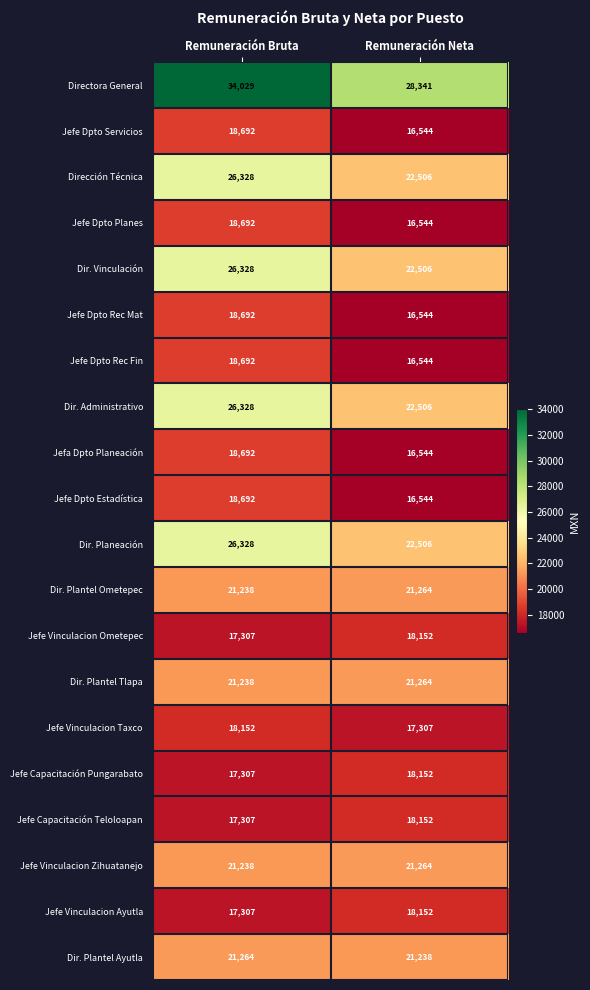

Count the number of categories in the chart.

2